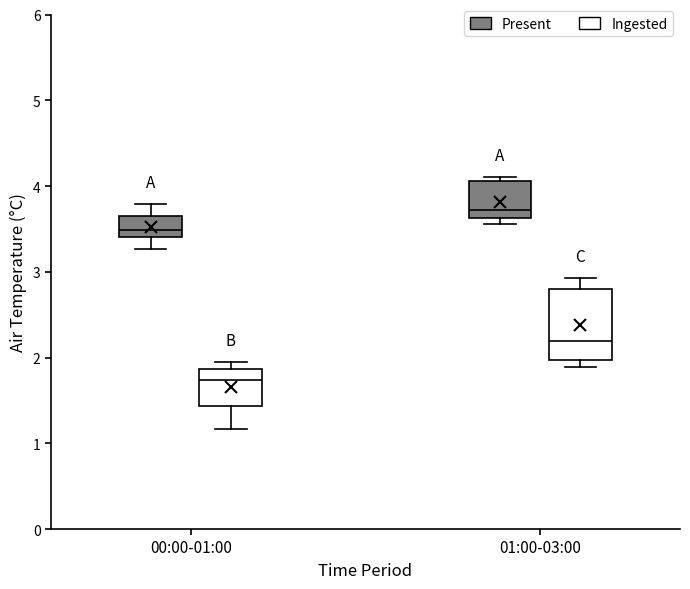

Reading left to right, read every box against the y-axis: the position of its median line, the range the box covers, and the ends of its whiskers. The values are not printed on the chart, so give them approximately, as read against the axis.

00:00-01:00 (Present): median 3.5, box 3.4 to 3.7, whiskers 3.3 to 3.8
00:00-01:00 (Ingested): median 1.7, box 1.4 to 1.9, whiskers 1.2 to 1.9 (just above the box's upper edge)
01:00-03:00 (Present): median 3.7, box 3.6 to 4.1, whiskers 3.6 (just below the box's lower edge) to 4.1 (just above the box's upper edge)
01:00-03:00 (Ingested): median 2.2, box 2.0 to 2.8, whiskers 1.9 to 2.9